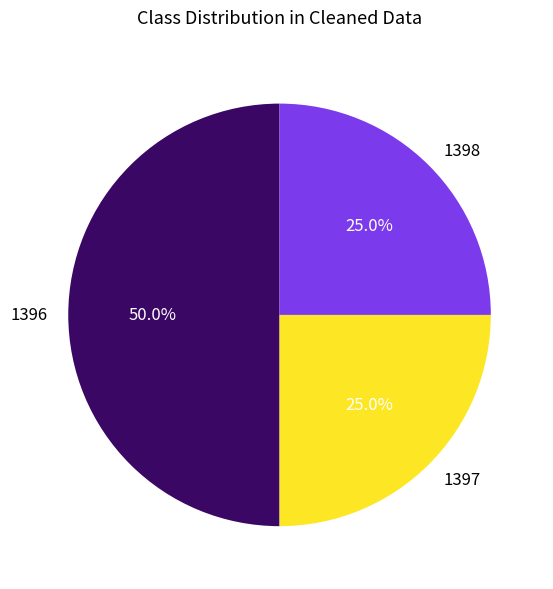

How many segments does this pie chart have?

3